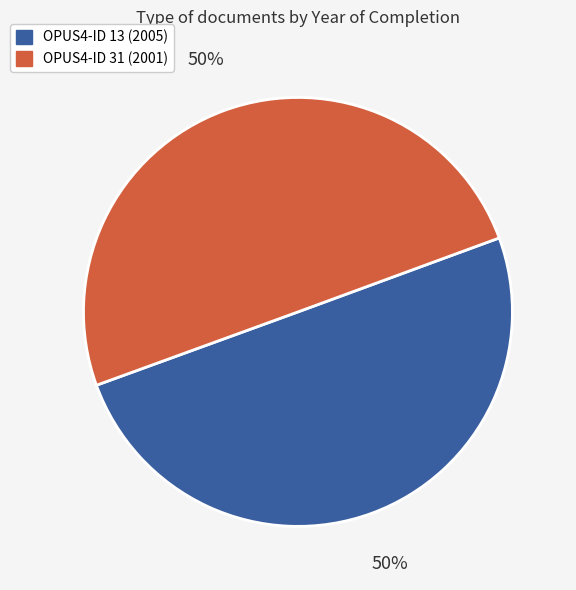

What percentage is the OPUS4-ID 13 (2005) slice, to the nearest percent?

50%